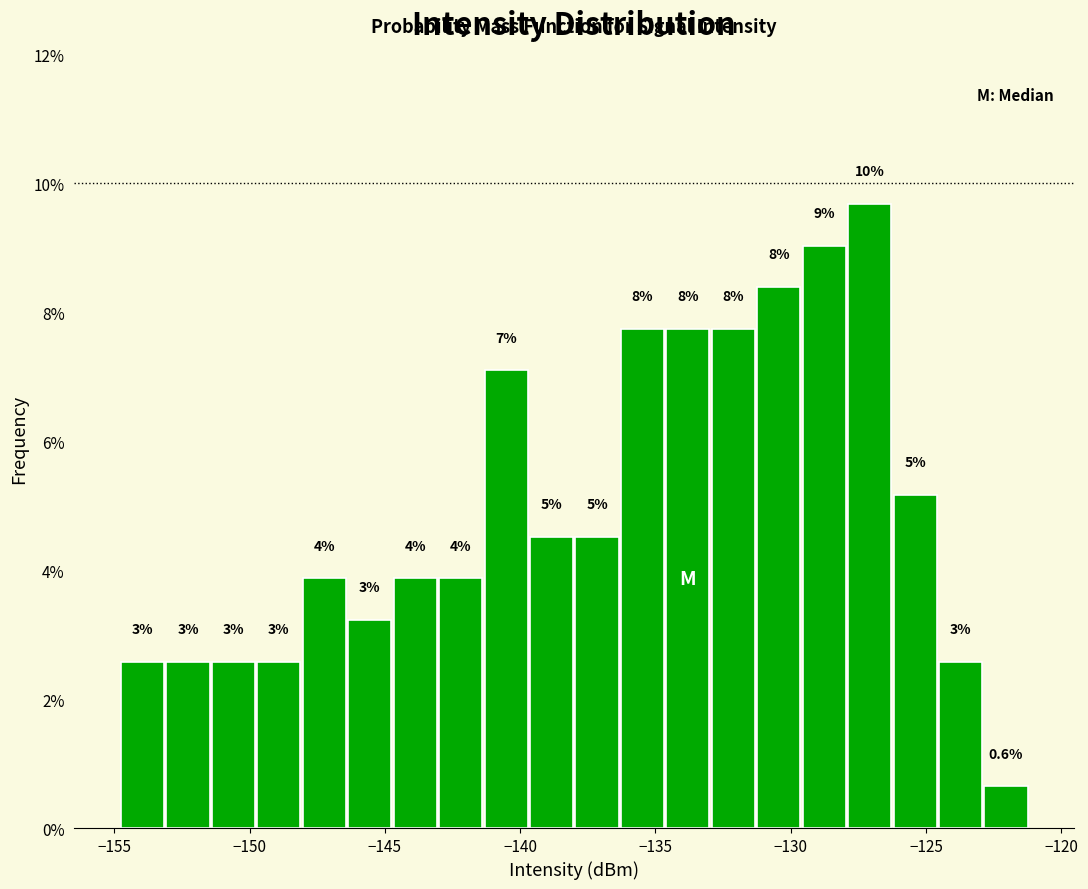

Around what value on the x-axis is the tallest bar? Give the approximate position of its centre, as read against the axis.

-127.0